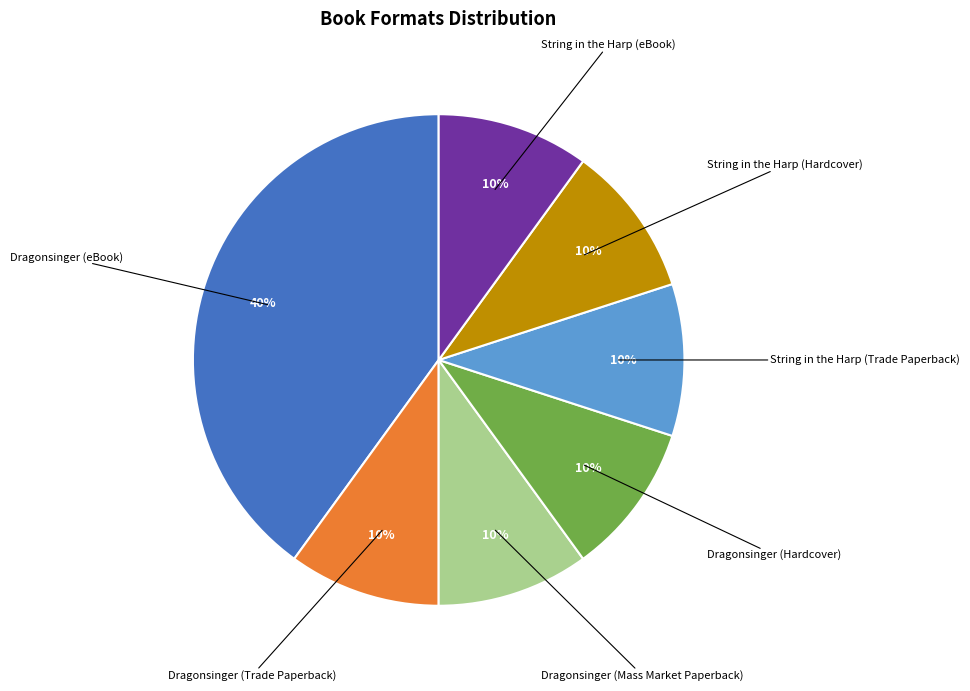

How many slices are in this pie chart?

7